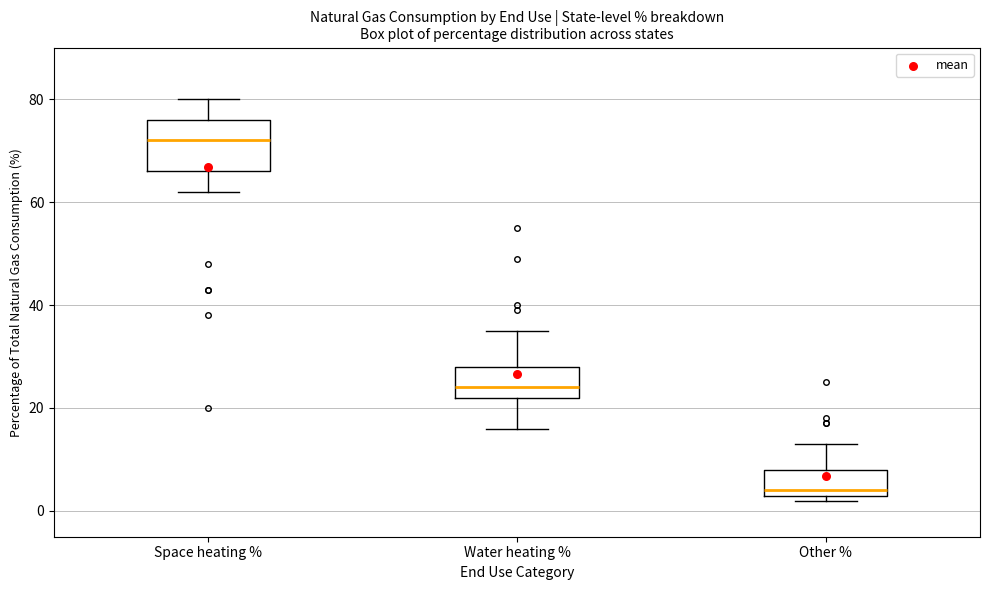

Reading left to right, read every box against the y-axis: the position of its median line, the range the box covers, and the ends of its whiskers. The values are not printed on the chart, so give them approximately, as read against the axis.

Space heating %: median 72, box 66 to 76, whiskers 62 to 80
Water heating %: median 24, box 22 to 28, whiskers 16 to 36
Other %: median 4 (just above the box's lower edge), box 4 to 8, whiskers 2 to 14